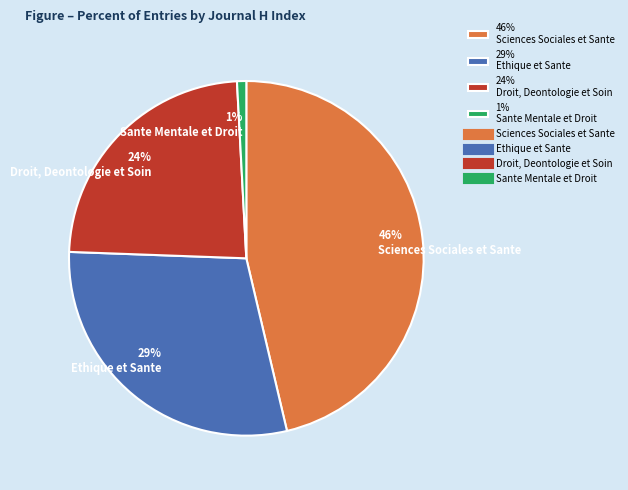

Count the number of slices in the pie.

4